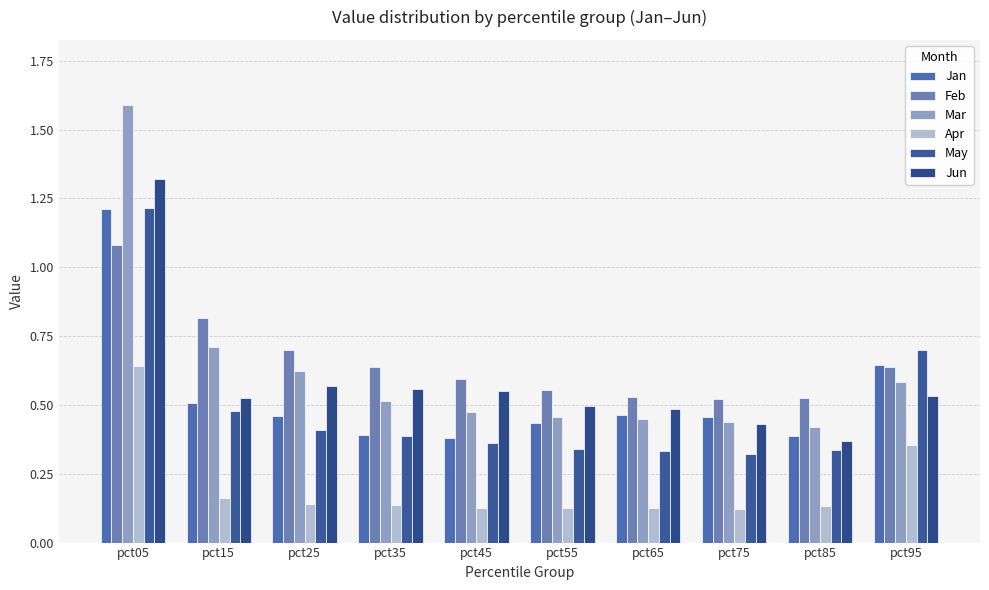

Is it true that Feb equals 0.3 at pct15?

False